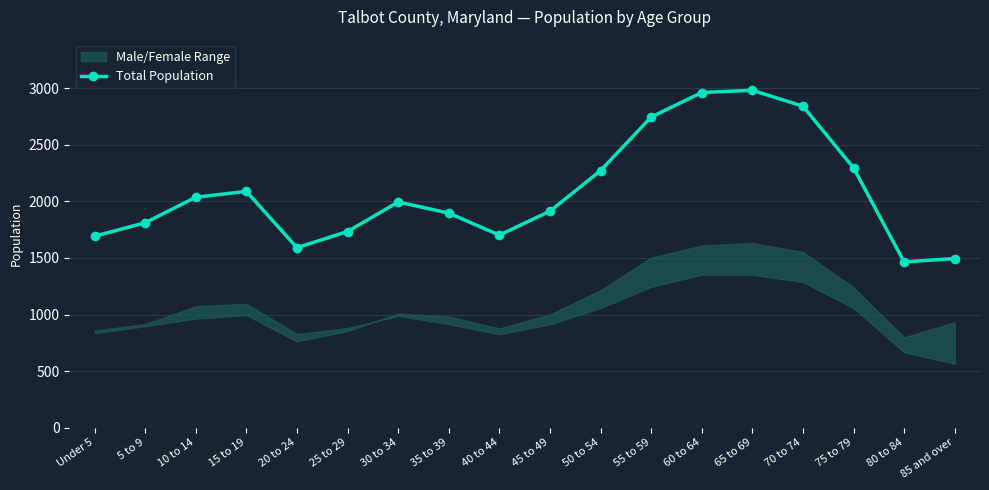

List the labels in order of value, largest first.

65 to 69, 60 to 64, 70 to 74, 55 to 59, 75 to 79, 50 to 54, 15 to 19, 10 to 14, 30 to 34, 45 to 49, 35 to 39, 5 to 9, 25 to 29, 40 to 44, Under 5, 20 to 24, 85 and over, 80 to 84